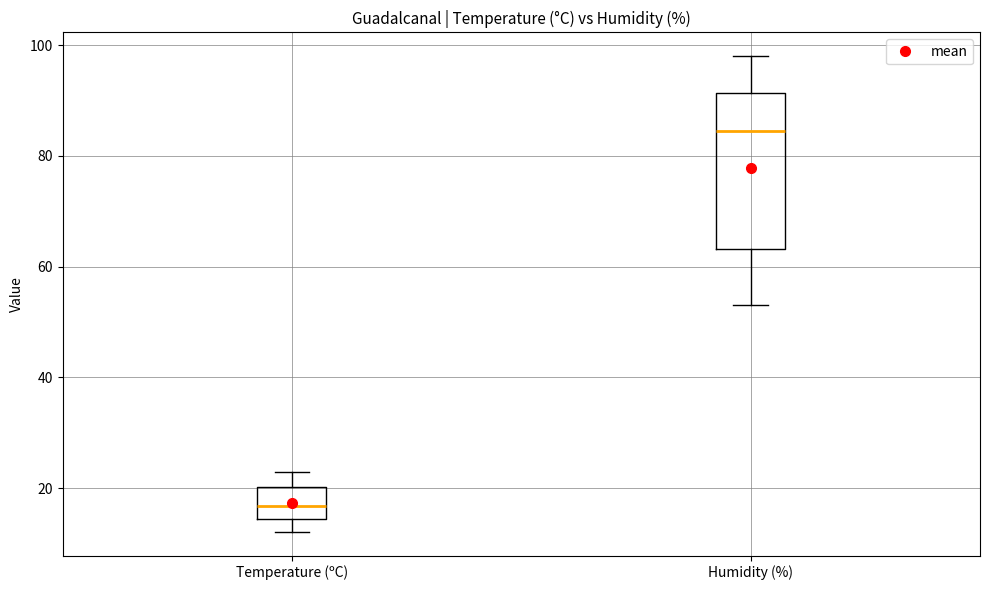

Where does the upper whisker of the box for Humidity (%) end on the y-axis? The values are not printed on the chart, so give them approximately, as read against the axis.

98